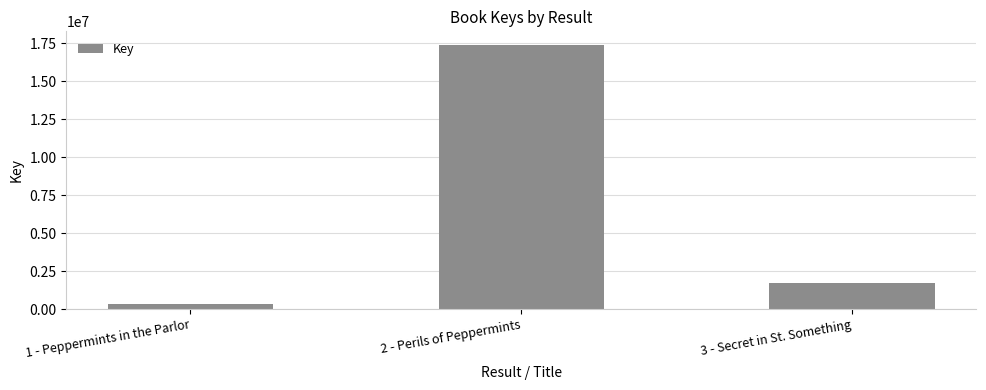

The value at 3 - Secret in St. Something is 738800. True or false?

False